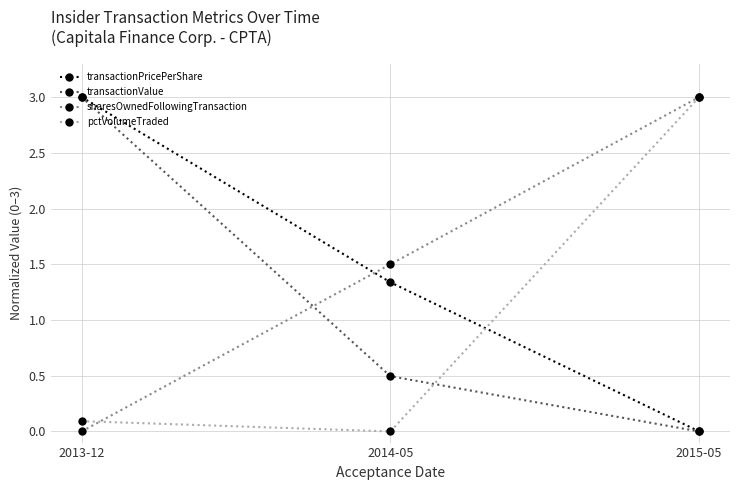

True or false: transactionPricePerShare has a value of 2.3 at 2014-05.

False